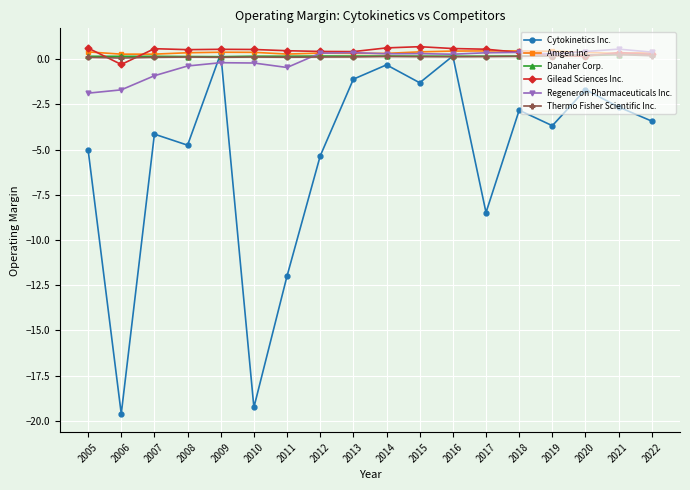

Is the value of Thermo Fisher Scientific Inc. at 2010 greater than the value of Cytokinetics Inc. at 2015?

Yes